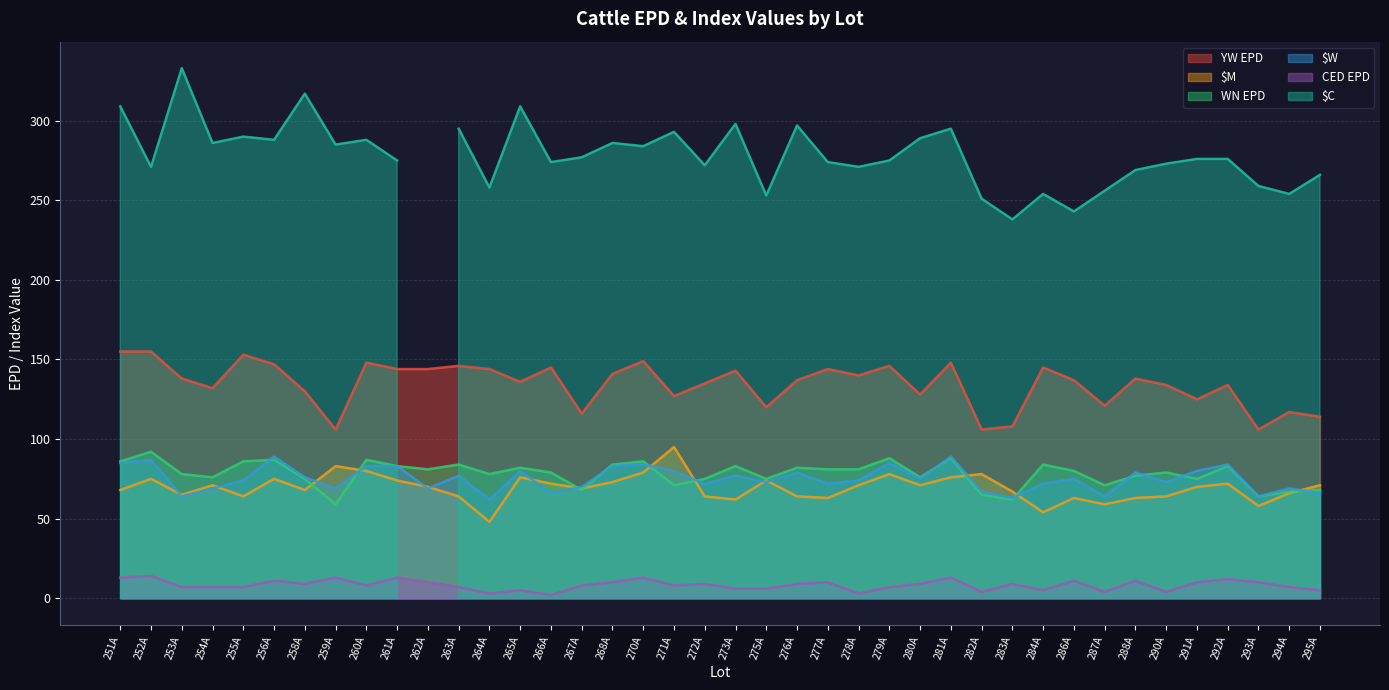

What is the value of the YW EPD point at the 33rd from the left?

121